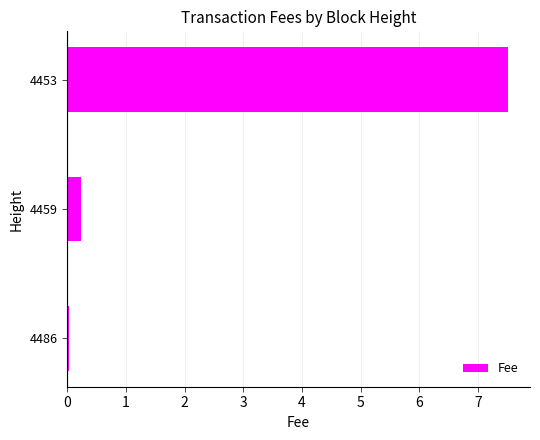

Between 4453 and 4459, which is larger?

4453